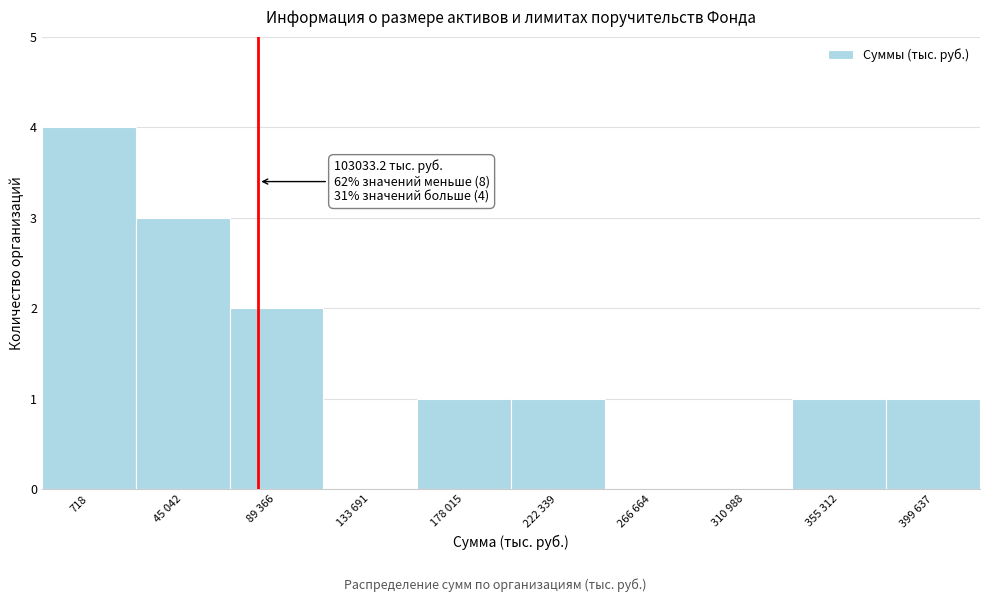

Reading left to right, what are all the values shown in this chart?

718=4	45 042=3	89 366=2	133 691=0	178 015=1	222 339=1	266 664=0	310 988=0	355 312=1	399 637=1